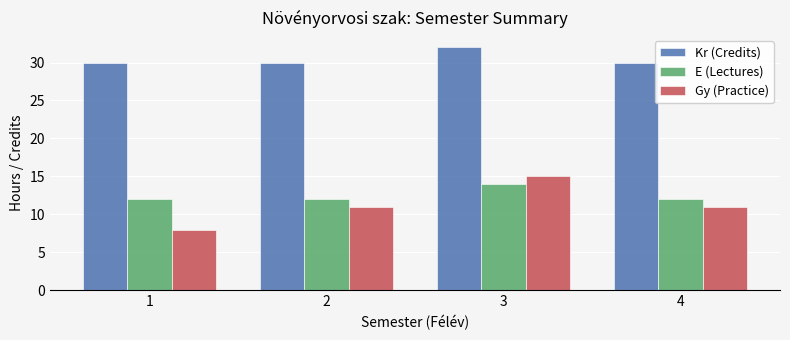

Which series changed the most between 2 and 3?

Gy (Practice)